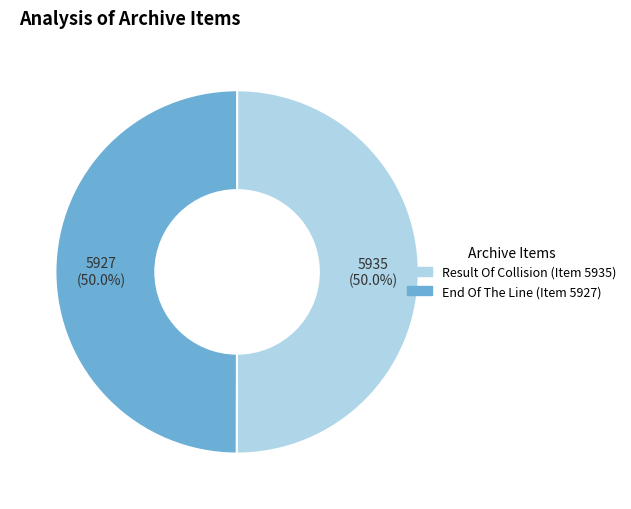

What percentage do End Of The Line (Item 5927) and Result Of Collision (Item 5935) together represent?

100.0%